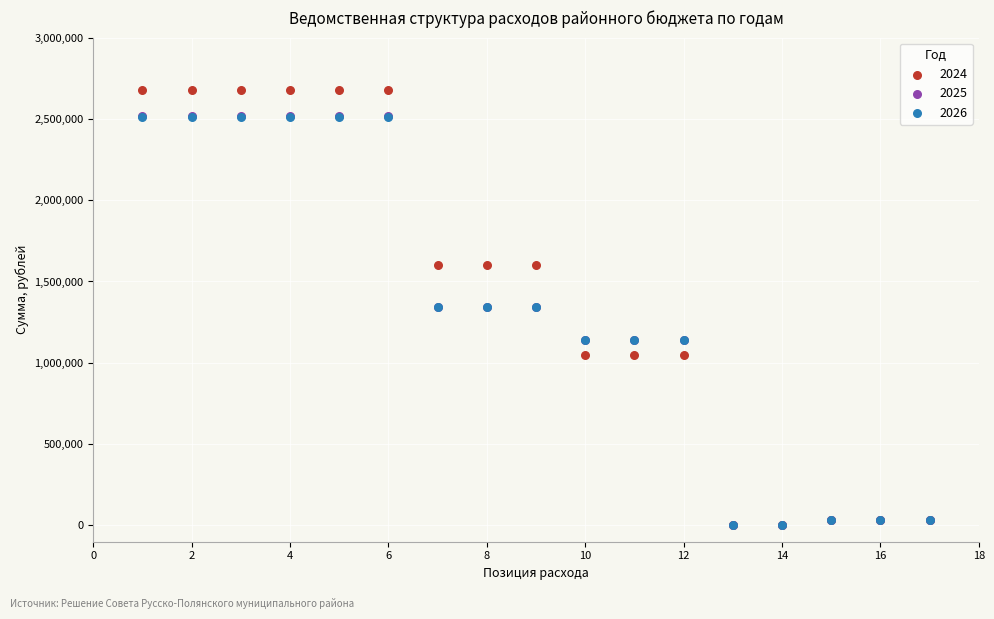

What are all the series names shown in the legend?

2024, 2025, 2026